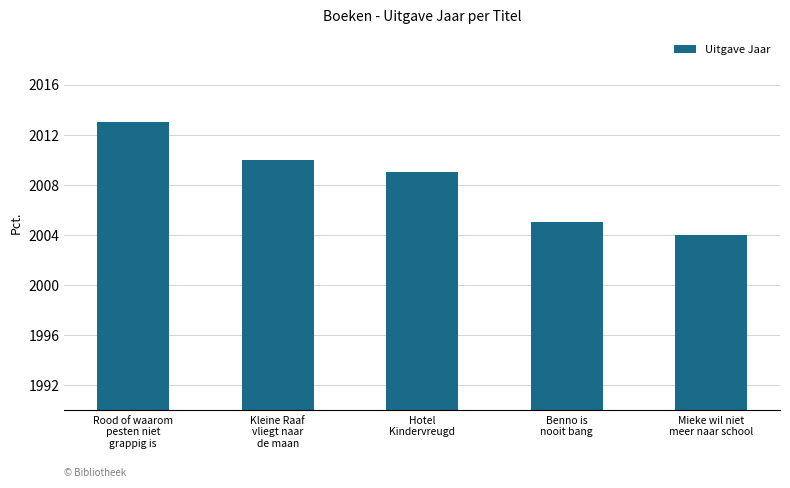

What is the difference between the values at Hotel
Kindervreugd and Kleine Raaf
vliegt naar
de maan?

1